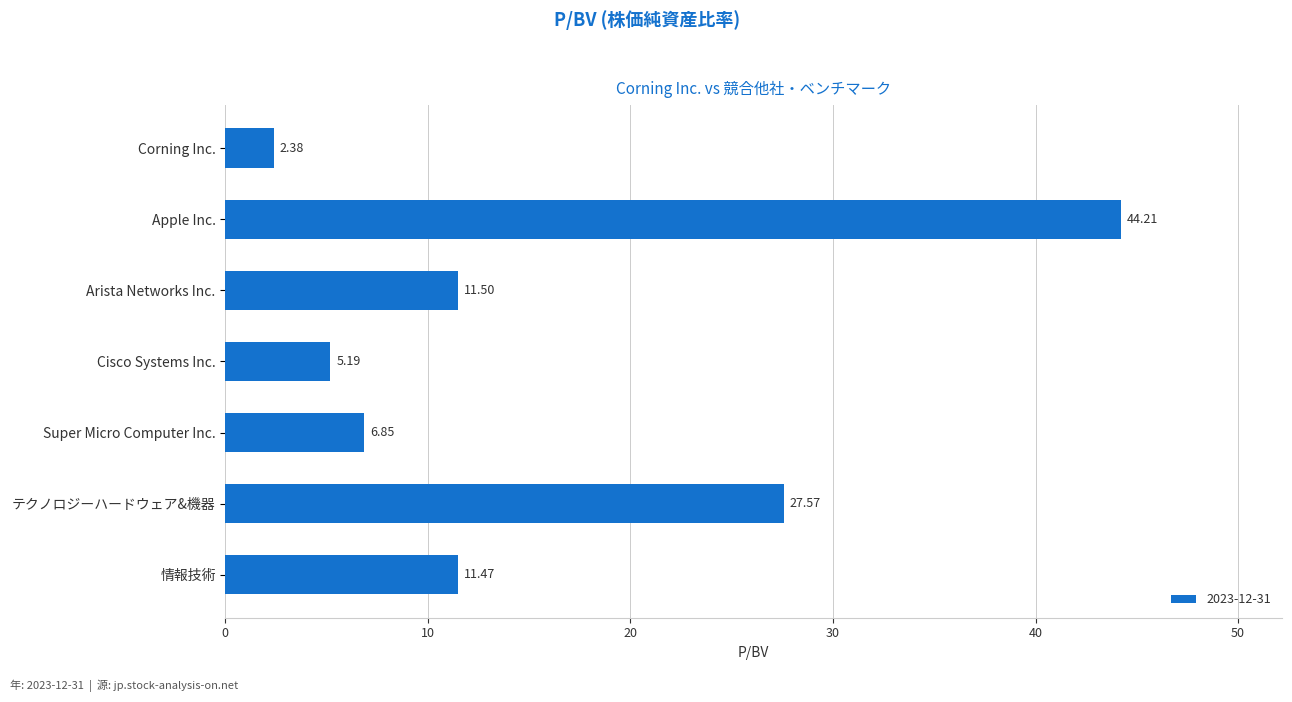

What is the label of the 2nd bar from the bottom?

テクノロジーハードウェア&機器